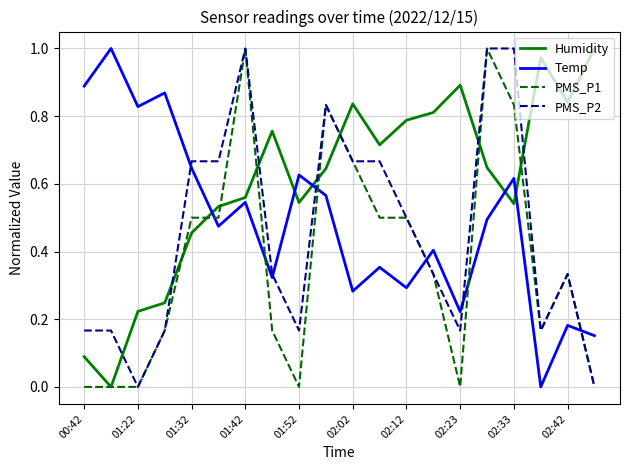

Rank the series by their average value, from lowest to highest.

PMS_P1, PMS_P2, Temp, Humidity